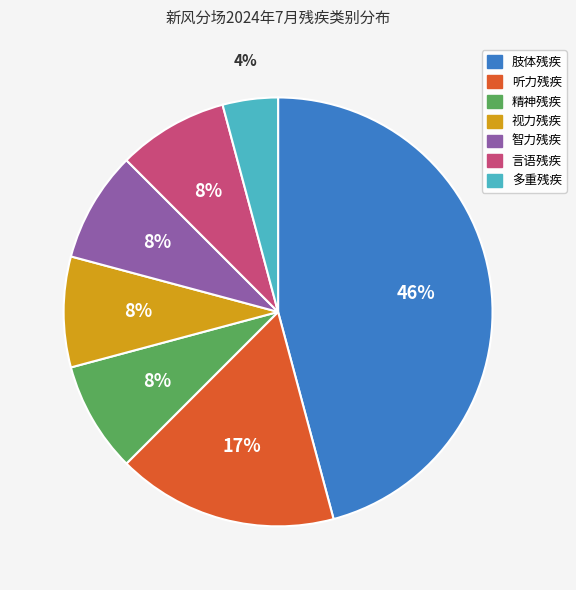

How many slices are in this pie chart?

7